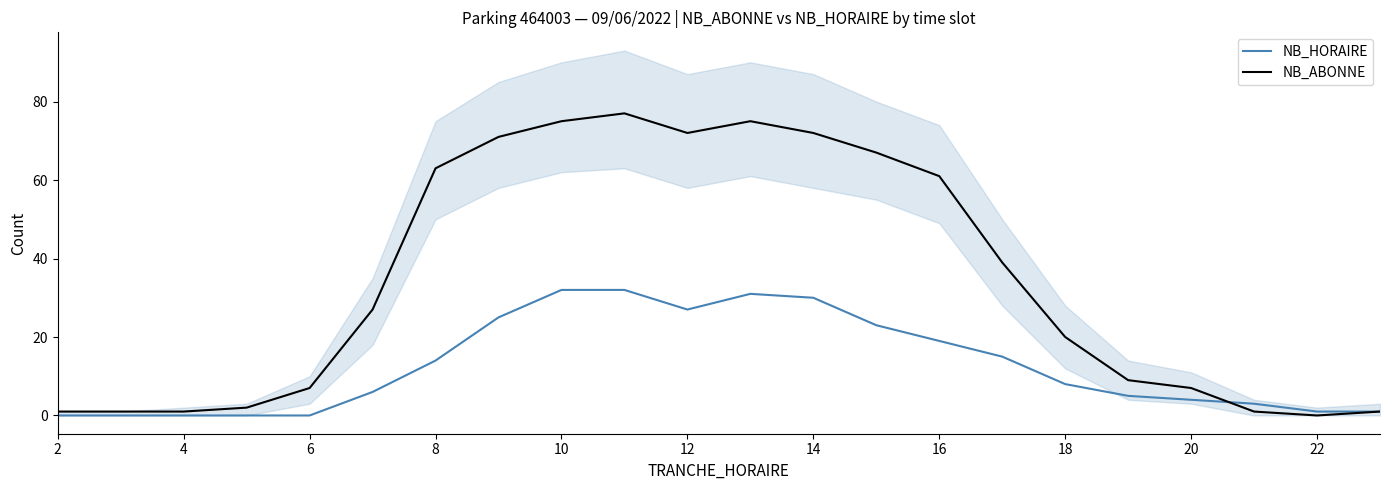

Is it true that NB_HORAIRE equals 4 at 20?

True